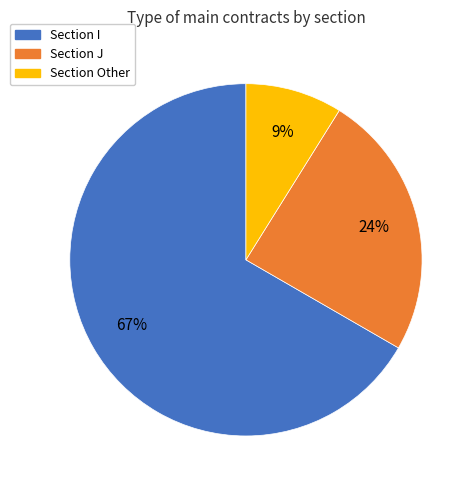

To the nearest percent, what is the difference between the largest and smallest slice percentages?

58%